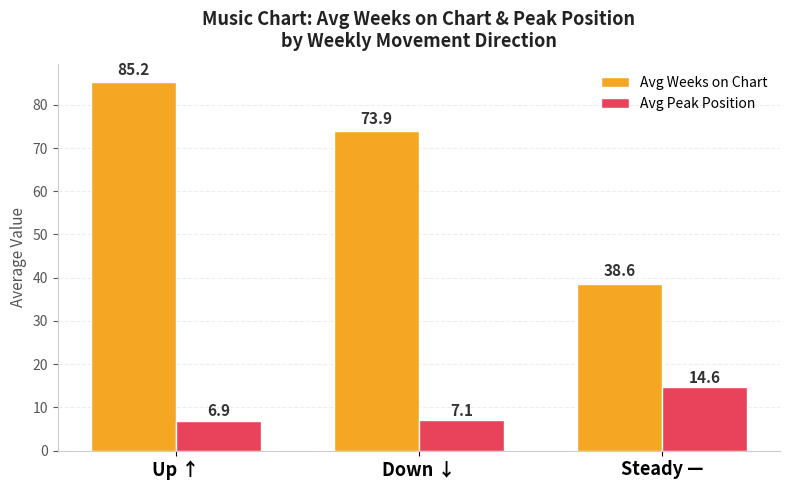

The value of Avg Weeks on Chart at Down ↓ is 37.1. True or false?

False